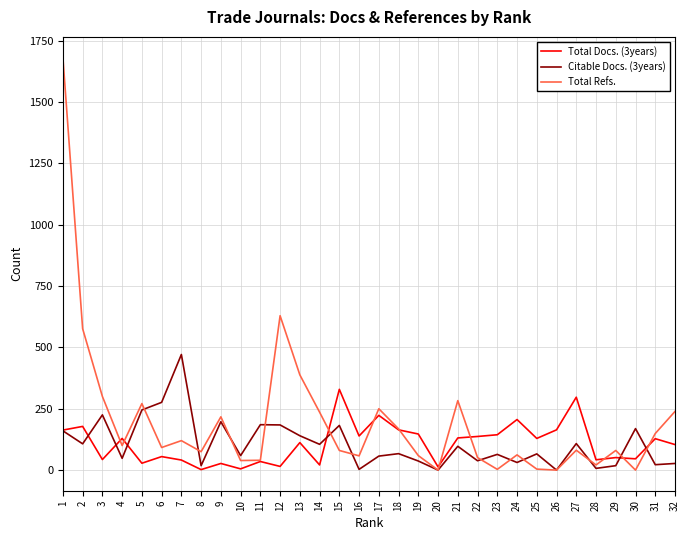

Where is the first local minimum for Total Refs.?

4